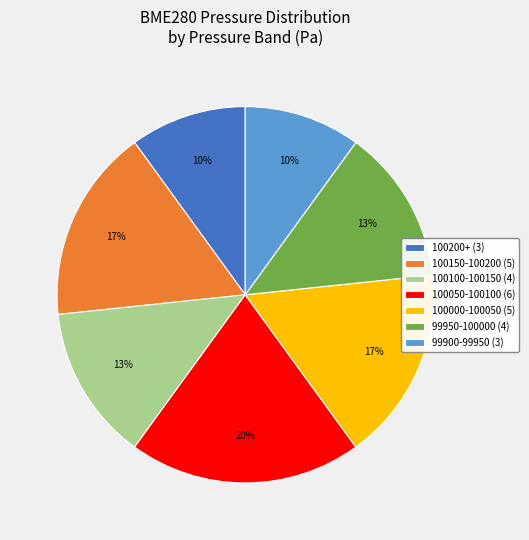

Which category has the biggest portion of the pie?

100050-100100 (6)